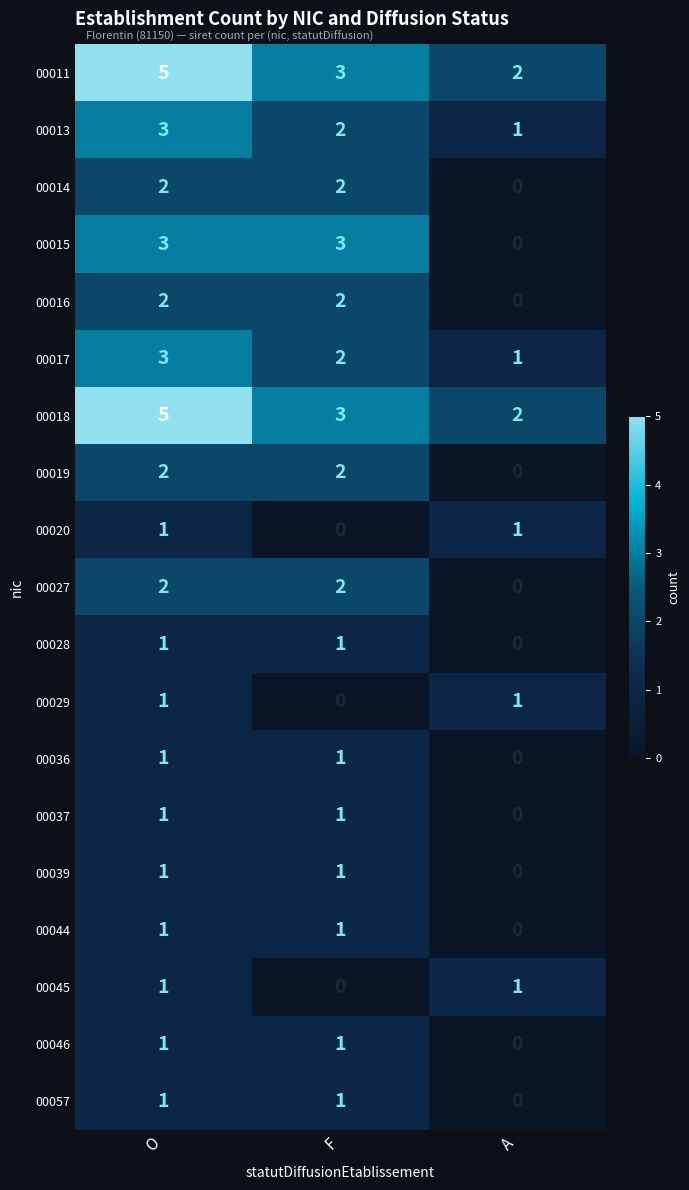

Count the 00020 values in the range 0 to 1.

3